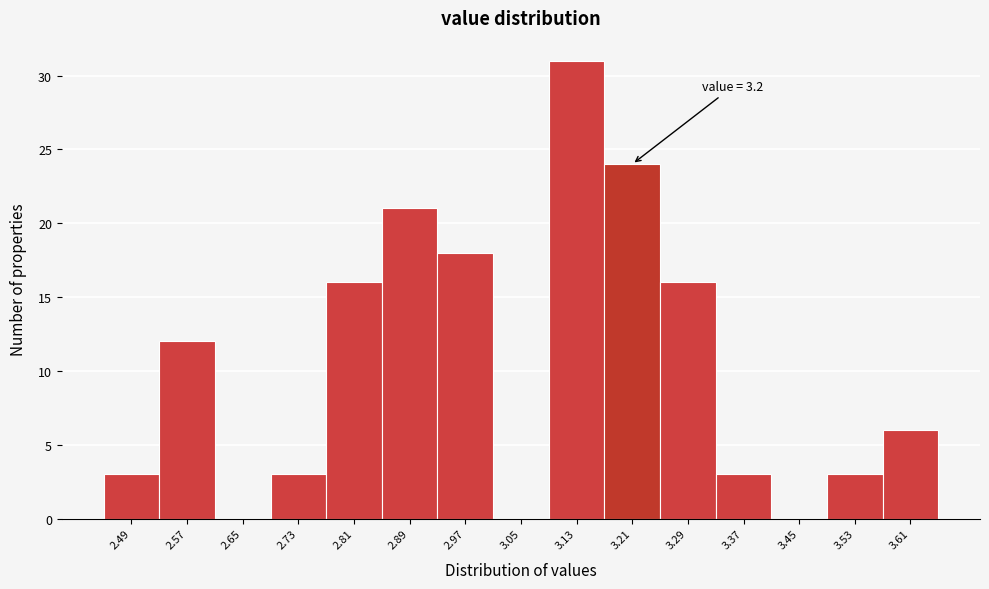

Which range on the x-axis has the tallest bar?

3.09 to 3.17